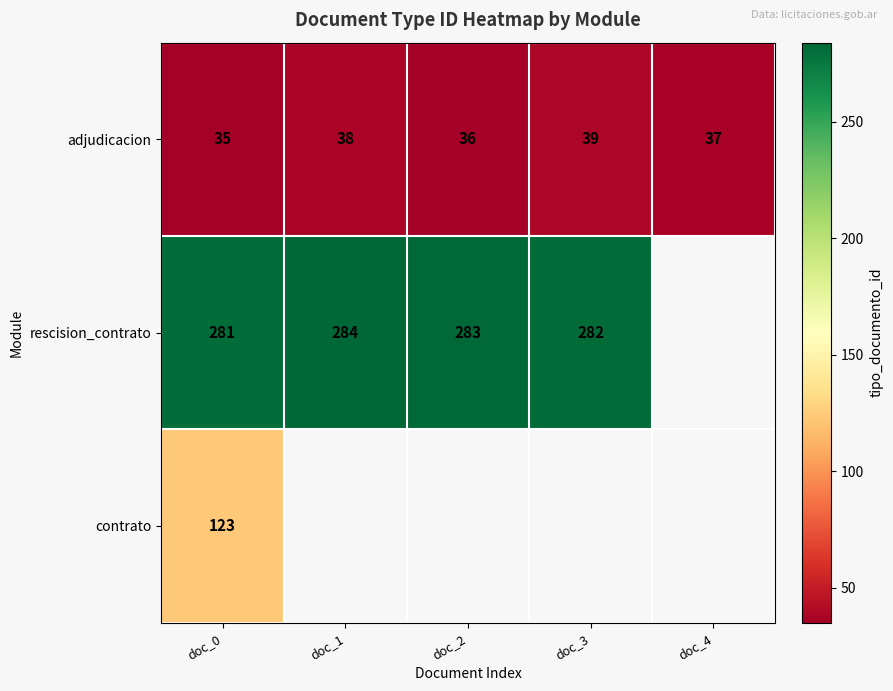

What is the sum of the rescision_contrato values at doc_3 and doc_1?

566